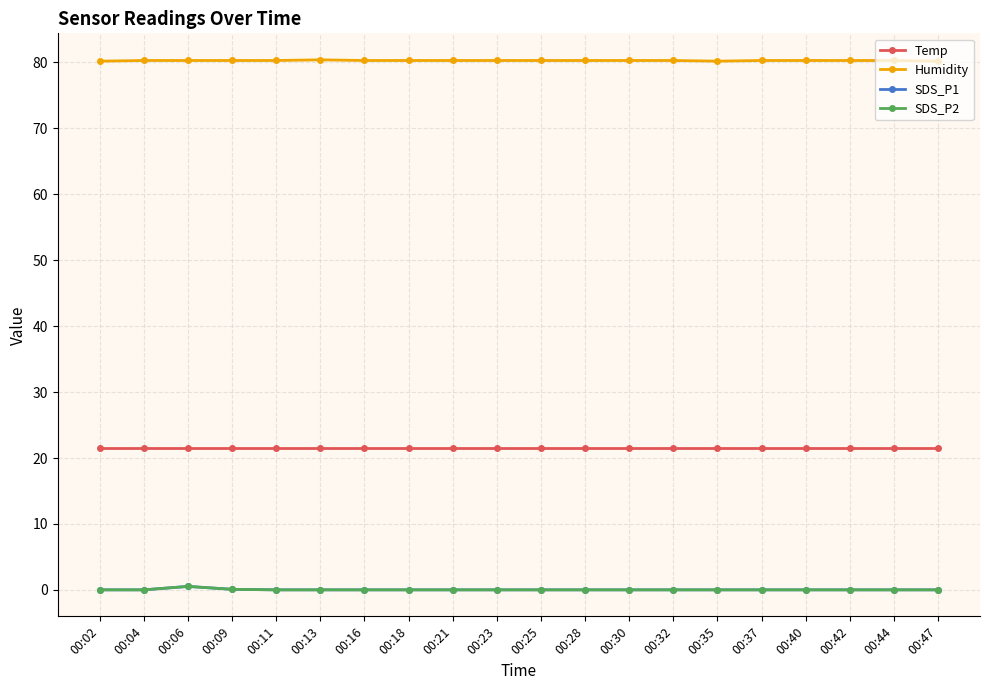

Reading left to right, transcribe all the data shown in this chart.

Temp: 00:02=21.5	00:04=21.5	00:06=21.5	00:09=21.5	00:11=21.5	00:13=21.5	00:16=21.5	00:18=21.5	00:21=21.5	00:23=21.5	00:25=21.5	00:28=21.5	00:30=21.5	00:32=21.5	00:35=21.5	00:37=21.5	00:40=21.5	00:42=21.5	00:44=21.5	00:47=21.5
Humidity: 00:02=80.2	00:04=80.3	00:06=80.3	00:09=80.3	00:11=80.3	00:13=80.4	00:16=80.3	00:18=80.3	00:21=80.3	00:23=80.3	00:25=80.3	00:28=80.3	00:30=80.3	00:32=80.3	00:35=80.2	00:37=80.3	00:40=80.3	00:42=80.3	00:44=80.3	00:47=80.2
SDS_P1: 00:02=0.0	00:04=0.0	00:06=0.5	00:09=0.1	00:11=0.0	00:13=0.0	00:16=0.0	00:18=0.0	00:21=0.0	00:23=0.0	00:25=0.0	00:28=0.0	00:30=0.0	00:32=0.0	00:35=0.0	00:37=0.0	00:40=0.0	00:42=0.0	00:44=0.0	00:47=0.0
SDS_P2: 00:02=0.0	00:04=0.0	00:06=0.5	00:09=0.1	00:11=0.0	00:13=0.0	00:16=0.0	00:18=0.0	00:21=0.0	00:23=0.0	00:25=0.0	00:28=0.0	00:30=0.0	00:32=0.0	00:35=0.0	00:37=0.0	00:40=0.0	00:42=0.0	00:44=0.0	00:47=0.0